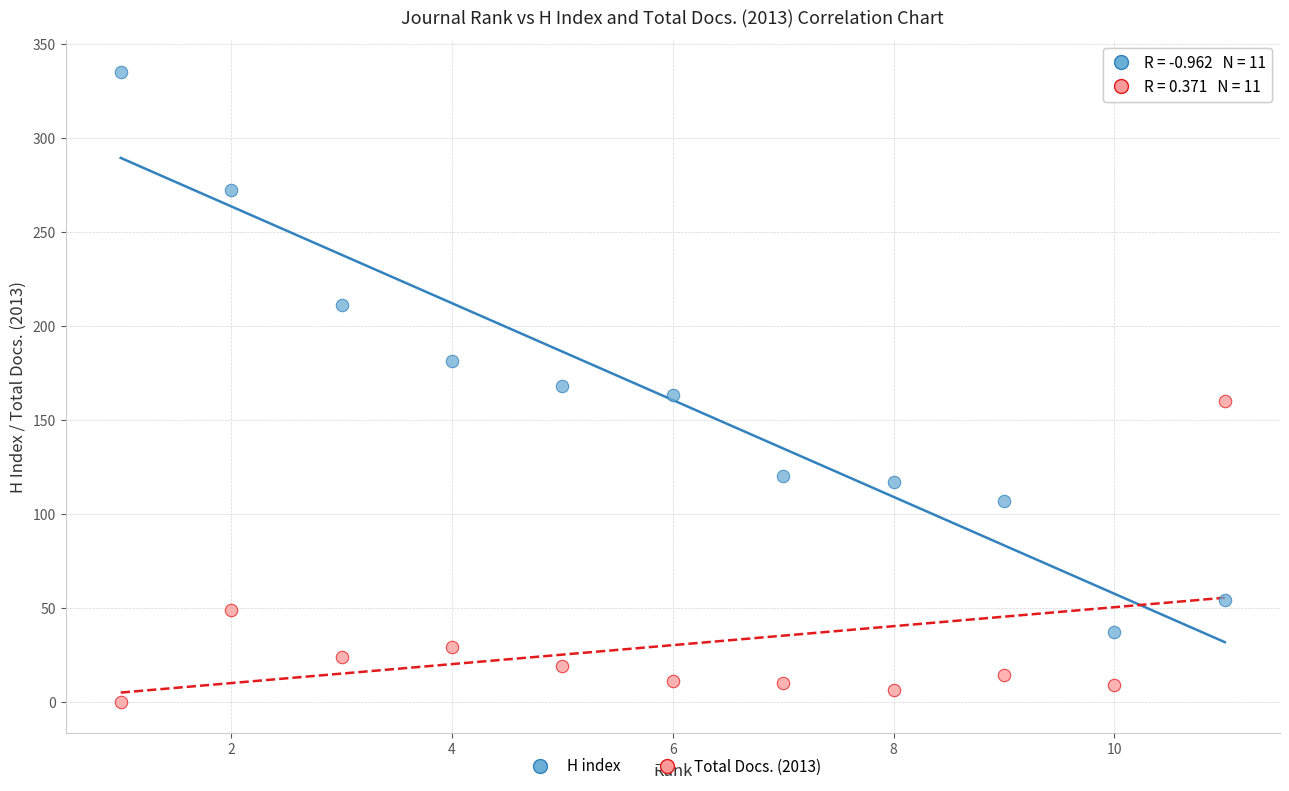

What is the X range (max minus min) for the scatter plot?

10